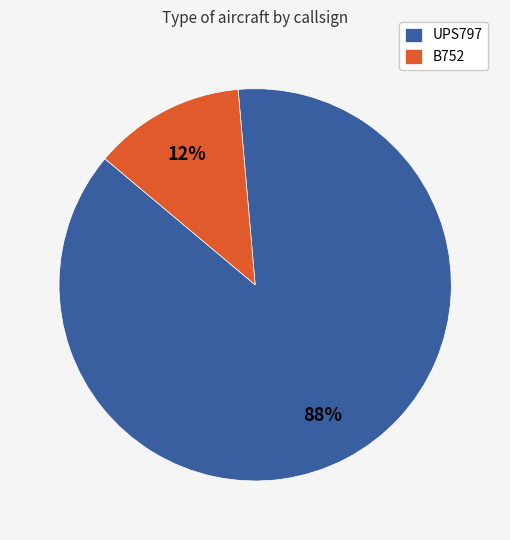

Which category has the biggest portion of the pie?

UPS797